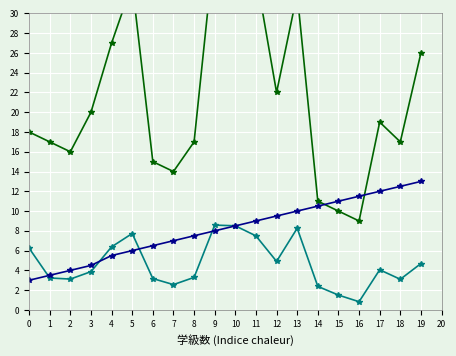

What are all the series names shown in the legend?

学級数, 児童数, trend